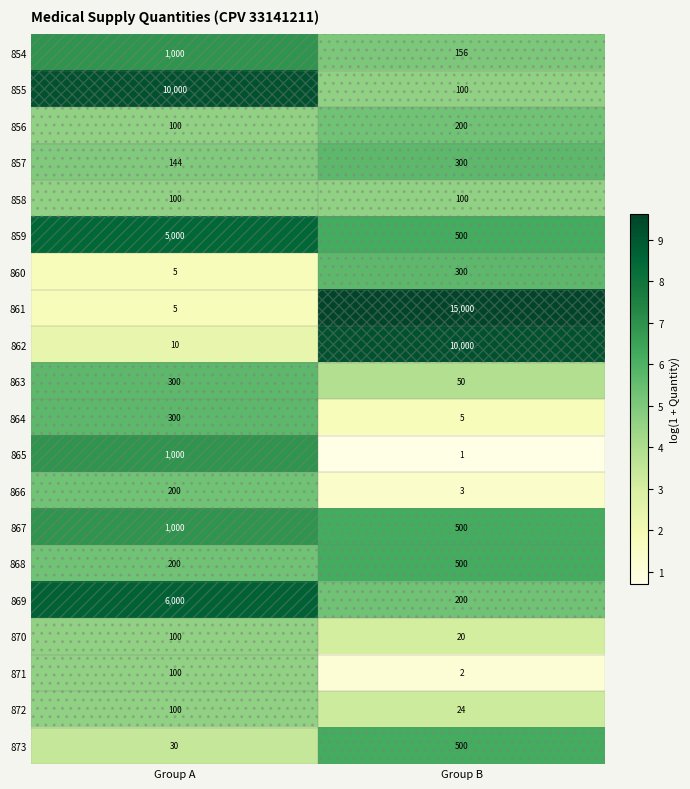

Which series changed the most between Group A and Group B?

861